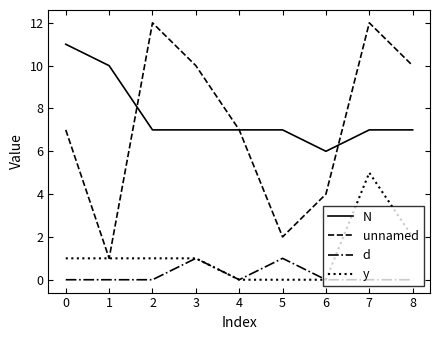

Is the value of y at 5 greater than the value of unnamed at 2?

No